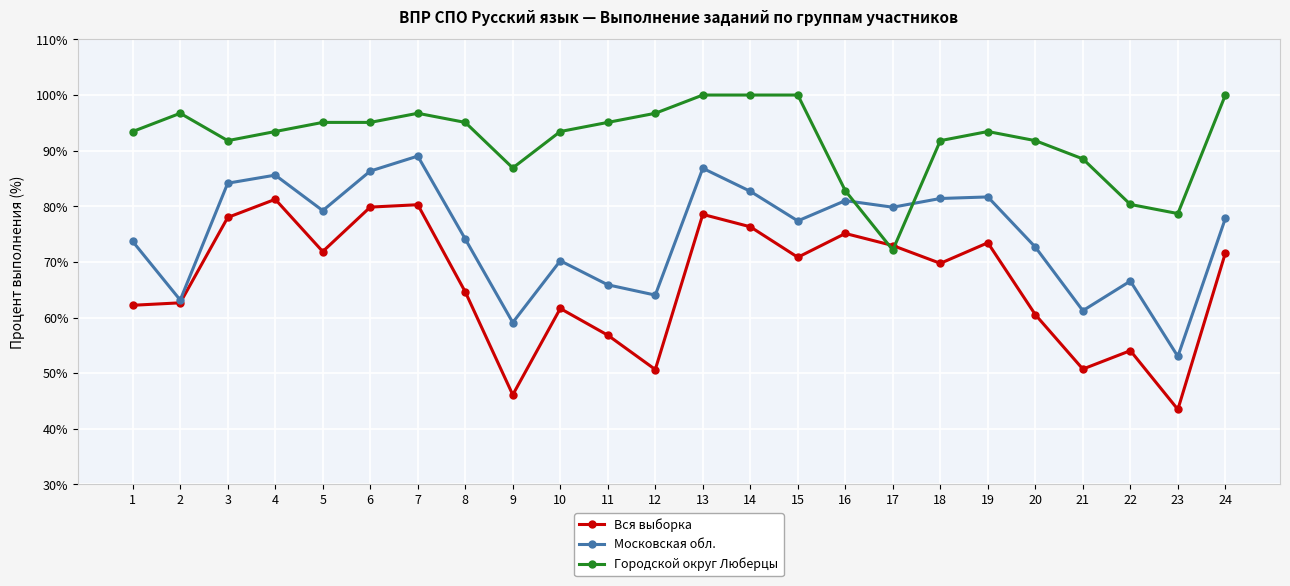

Which series has the largest total across all categories?

Городской округ Люберцы